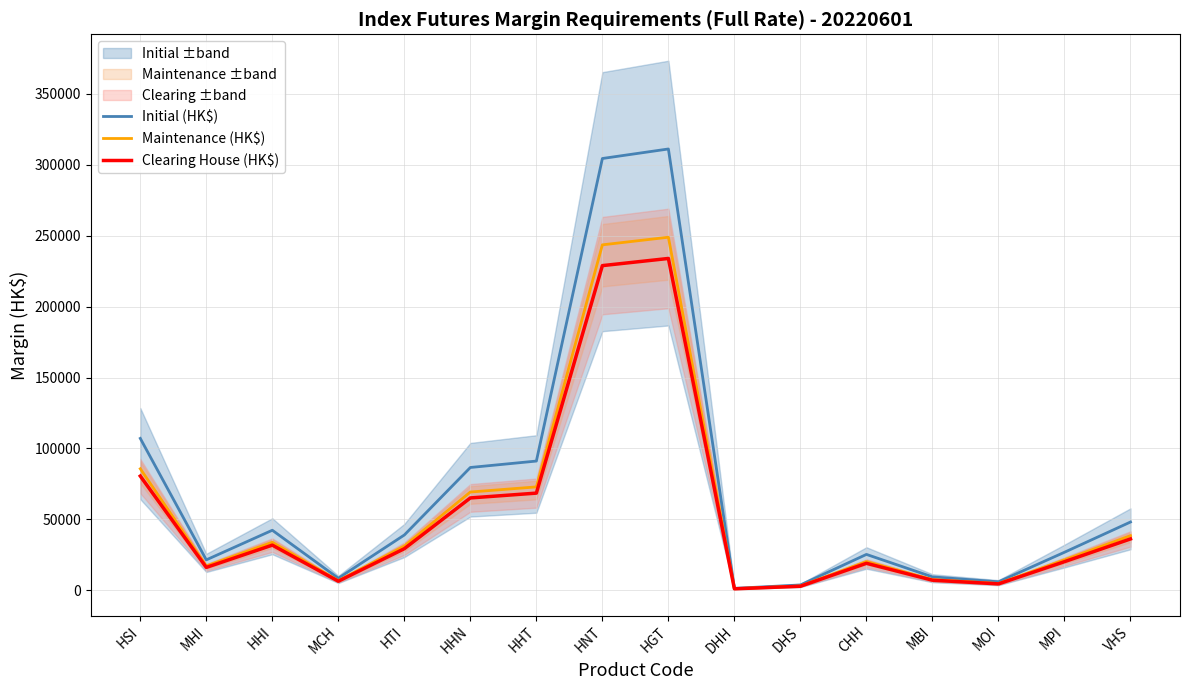

At which label does Clearing House (HK$) reach its minimum?

DHH